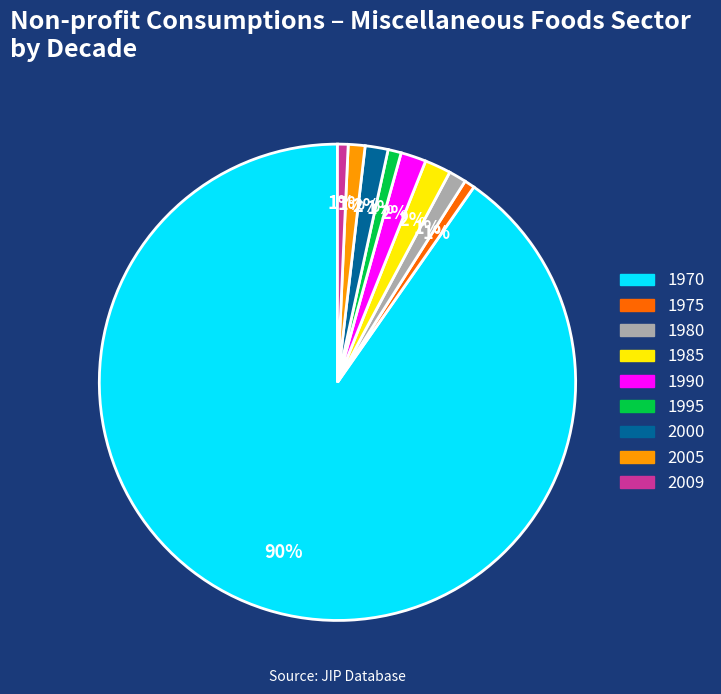

Is there any slice that represents more than half of the pie?

Yes